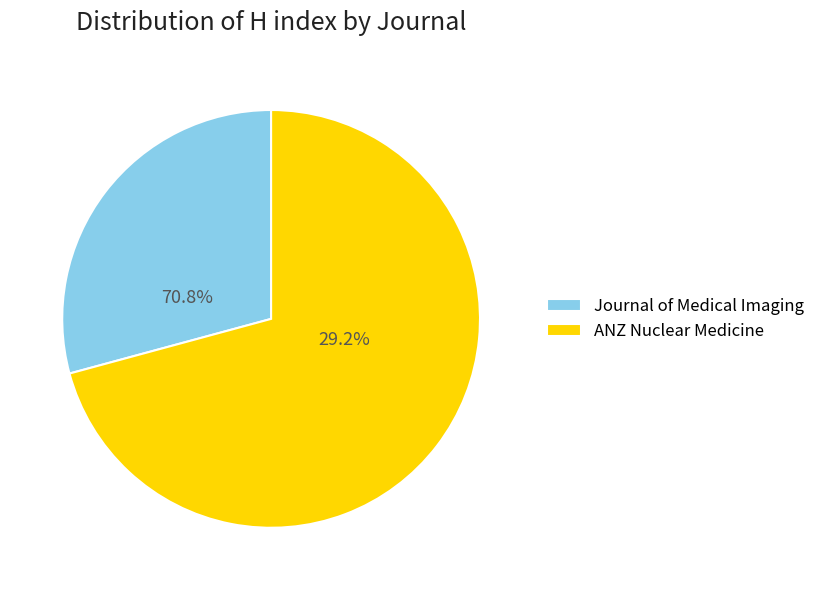

Combined, do ANZ Nuclear Medicine and Journal of Medical Imaging and Radiation Oncology account for over 50%?

Yes